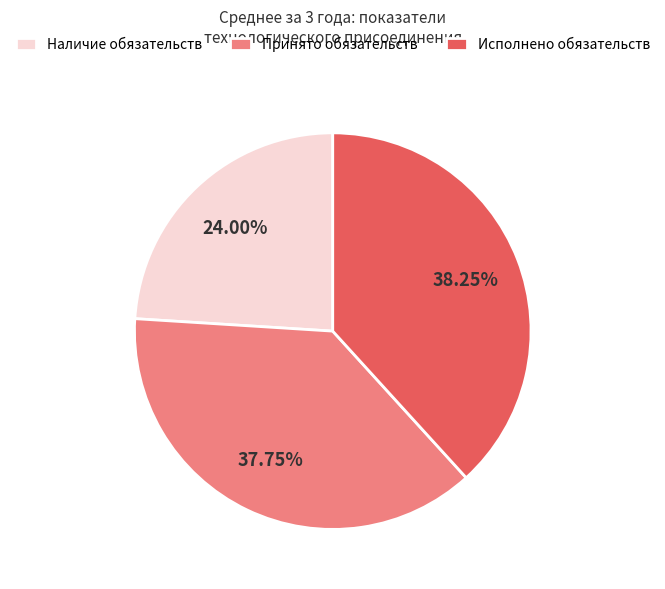

Combined, do Исполнено обязательств and Принято обязательств account for over 50%?

Yes